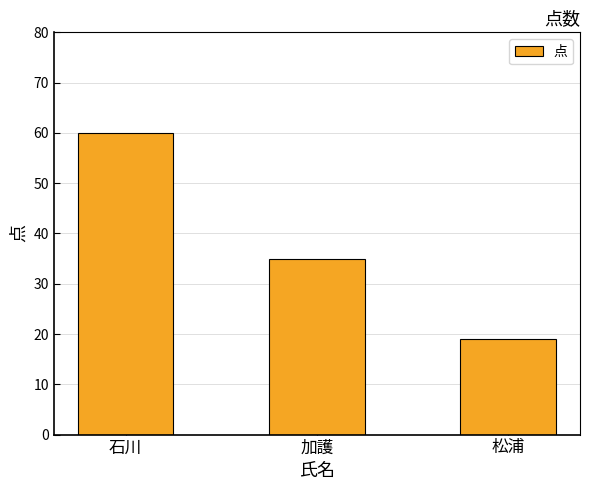

Which label corresponds to the largest value in the chart?

石川